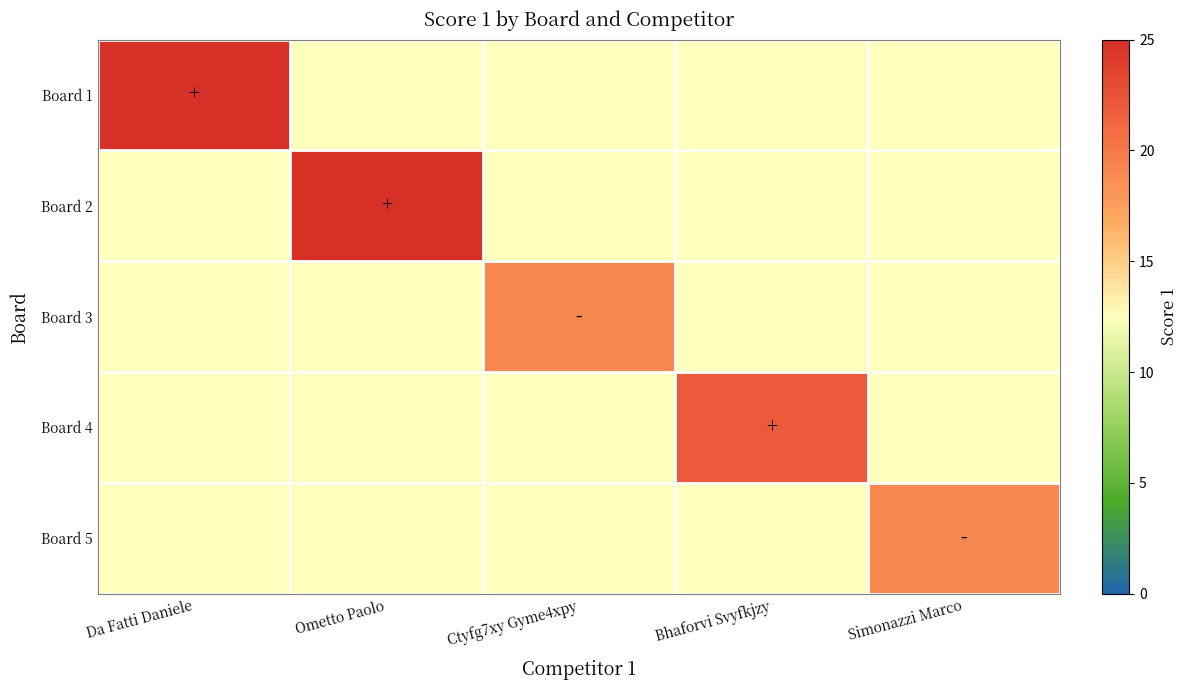

At Bhaforvi Svyfkjzy, list the series in order from largest to smallest.

Board 4, Board 1, Board 2, Board 3, Board 5